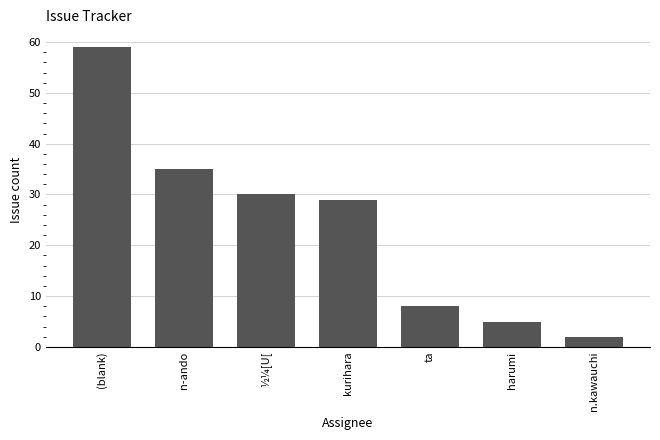

At which label does the data first exceed 29?

(blank)